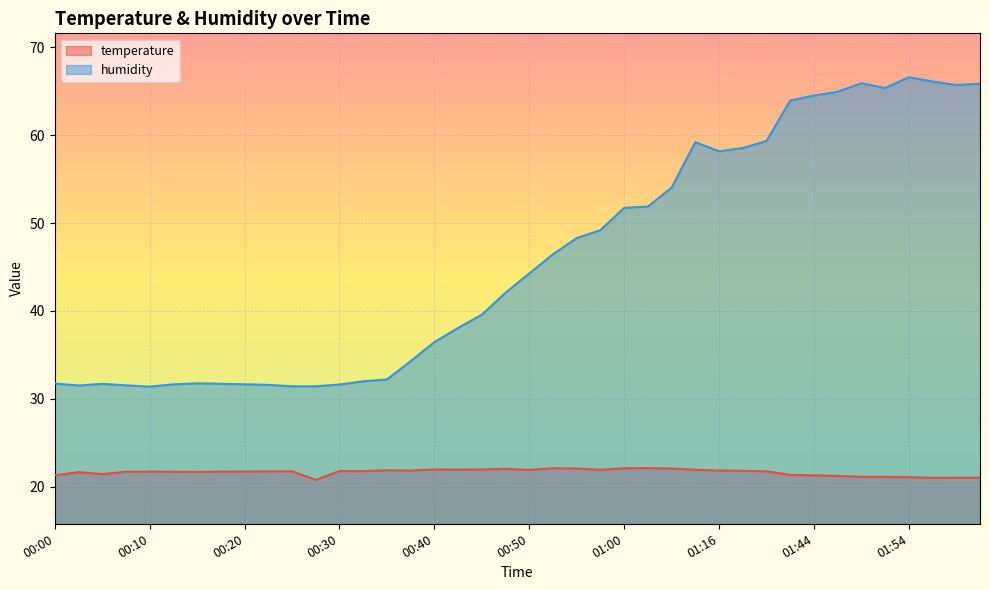

Reading left to right, what are all the values shown in this chart?

temperature: 00:00=21.3	00:03=21.7	00:05=21.4	00:08=21.7	00:10=21.7	00:13=21.7	00:15=21.7	00:18=21.7	00:20=21.7	00:23=21.7	00:25=21.8	00:28=20.8	00:30=21.8	00:32=21.8	00:35=21.9	00:37=21.8	00:40=22.0	00:42=21.9	00:45=22.0	00:47=22.0	00:50=21.9	00:52=22.1	00:55=22.1	00:57=21.9	01:00=22.1	01:02=22.1	01:04=22.1	01:13=21.9	01:16=21.8	01:18=21.8	01:21=21.8	01:41=21.4	01:44=21.3	01:47=21.2	01:49=21.1	01:52=21.1	01:54=21.1	01:57=21.0	01:59=21.0	02:02=21.0
humidity: 00:00=31.7	00:03=31.5	00:05=31.7	00:08=31.5	00:10=31.4	00:13=31.6	00:15=31.8	00:18=31.7	00:20=31.6	00:23=31.6	00:25=31.4	00:28=31.4	00:30=31.6	00:32=32.0	00:35=32.2	00:37=34.3	00:40=36.5	00:42=38.1	00:45=39.6	00:47=42.1	00:50=44.3	00:52=46.4	00:55=48.3	00:57=49.2	01:00=51.7	01:02=51.9	01:04=54.0	01:13=59.2	01:16=58.2	01:18=58.5	01:21=59.3	01:41=63.9	01:44=64.5	01:47=64.9	01:49=65.9	01:52=65.4	01:54=66.6	01:57=66.1	01:59=65.7	02:02=65.9